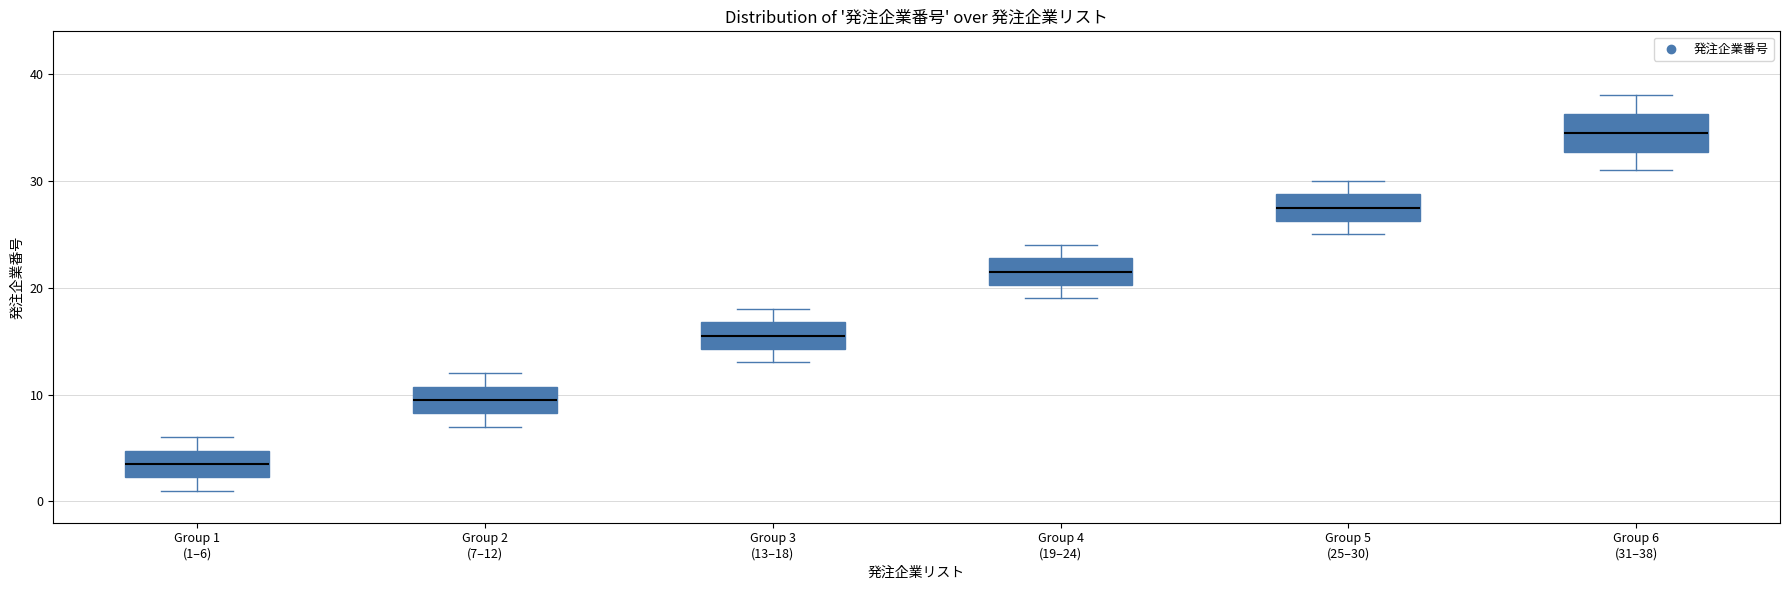

Where does the upper whisker of the box for Group 3 (13–18) end on the y-axis? The values are not printed on the chart, so give them approximately, as read against the axis.

18